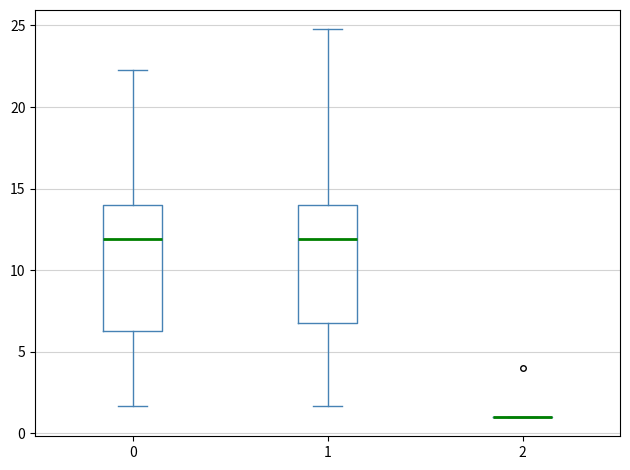

Reading left to right, read every box against the y-axis: the position of its median line, the range the box covers, and the ends of its whiskers. The values are not printed on the chart, so give them approximately, as read against the axis.

0: median 12.0, box 6.0 to 14.0, whiskers 1.5 to 22.5
1: median 12.0, box 6.5 to 14.0, whiskers 1.5 to 25.0
2: box collapsed to a line at 1.0, whiskers 1.0 to 1.0